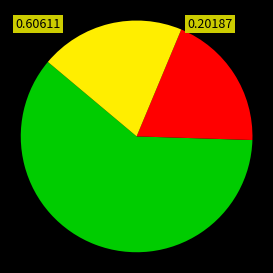

Count the number of slices in the pie.

3